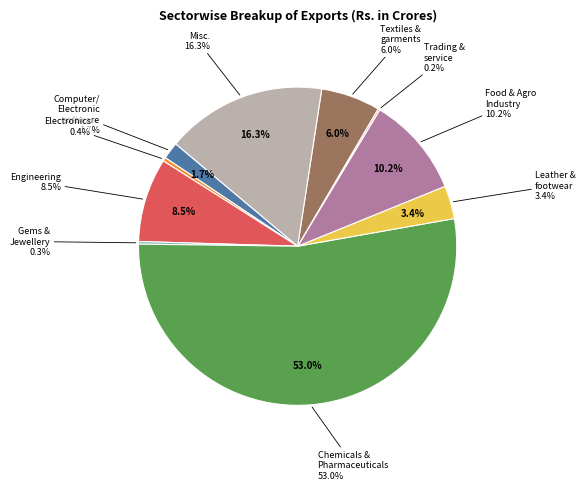

Count the number of slices in the pie.

10